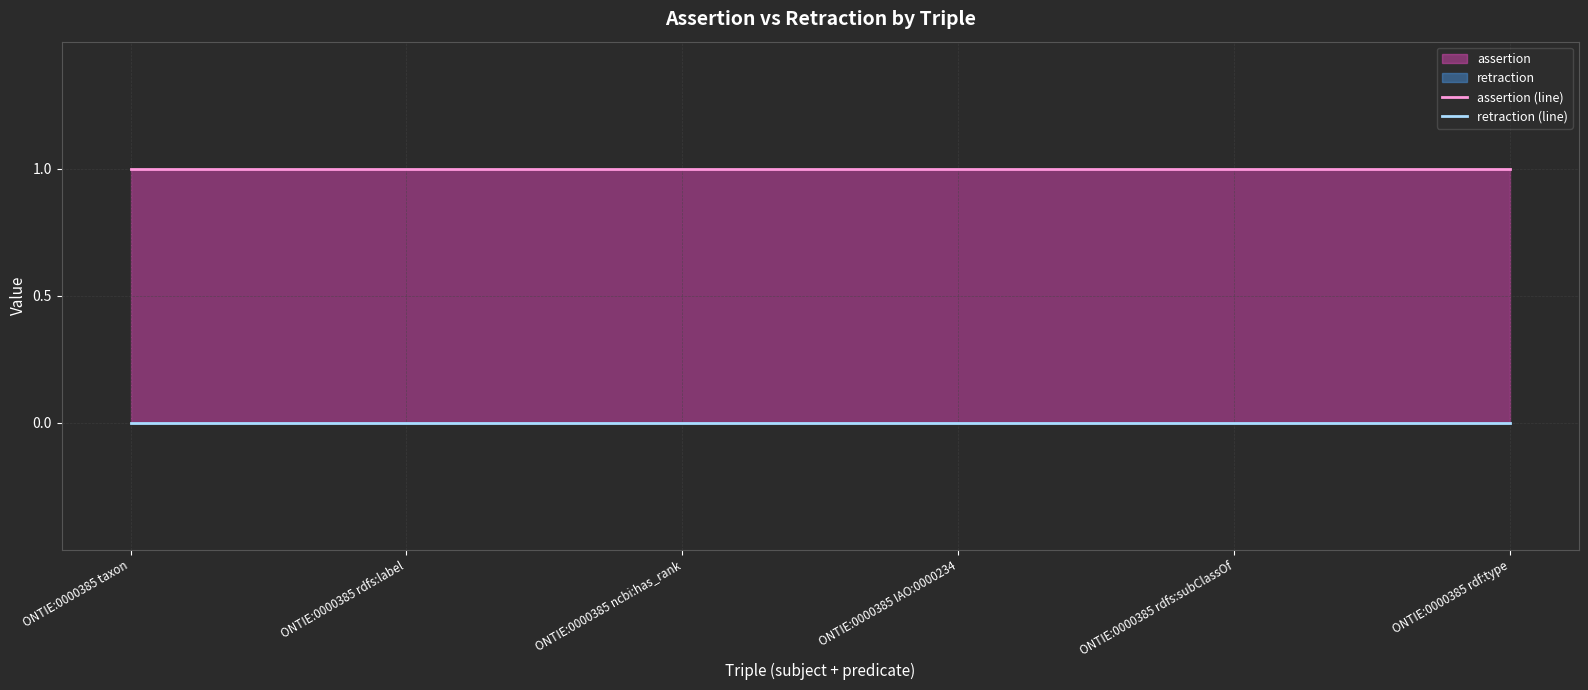

True or false: retraction (line) and assertion (line) intersect in this chart.

False